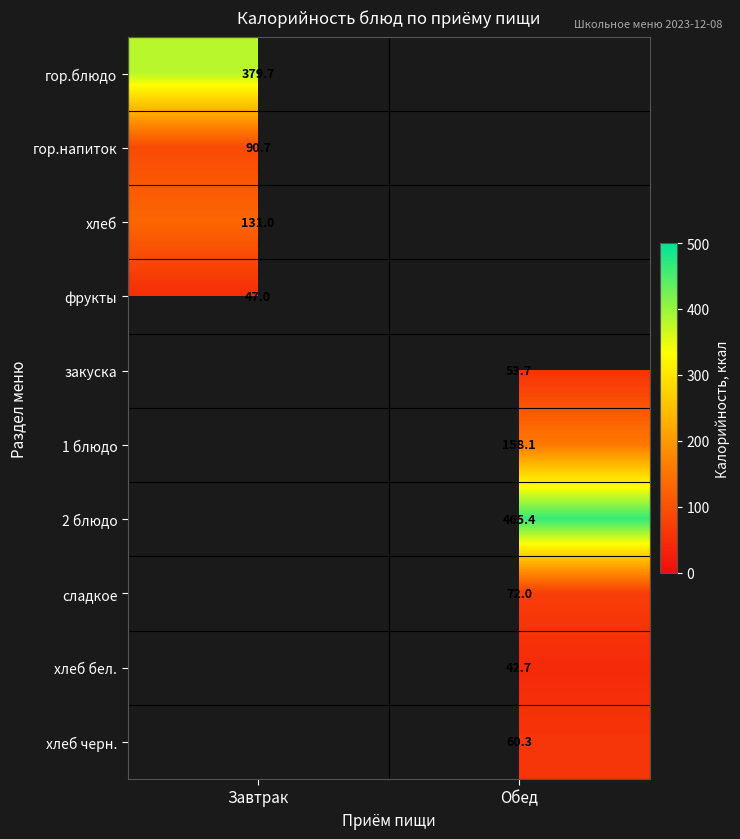

Which category has the highest value in the гор.напиток series?

Завтрак